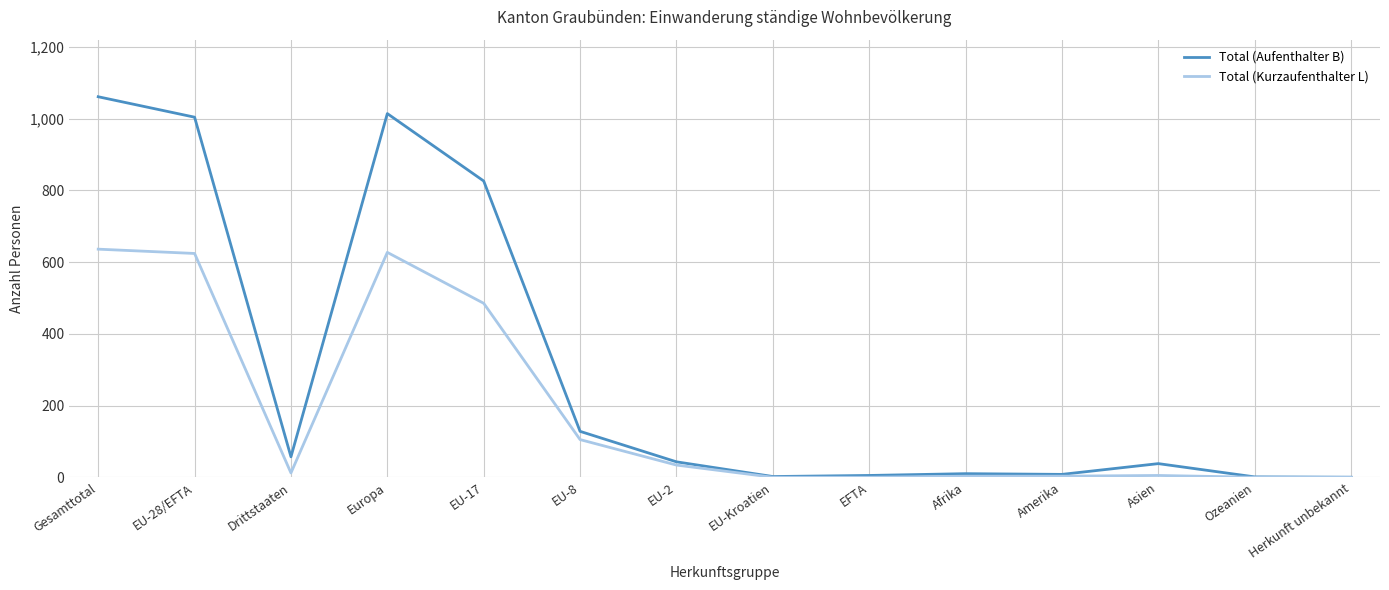

Is it true that Total (Kurzaufenthalter L) equals 0 at Ozeanien?

True